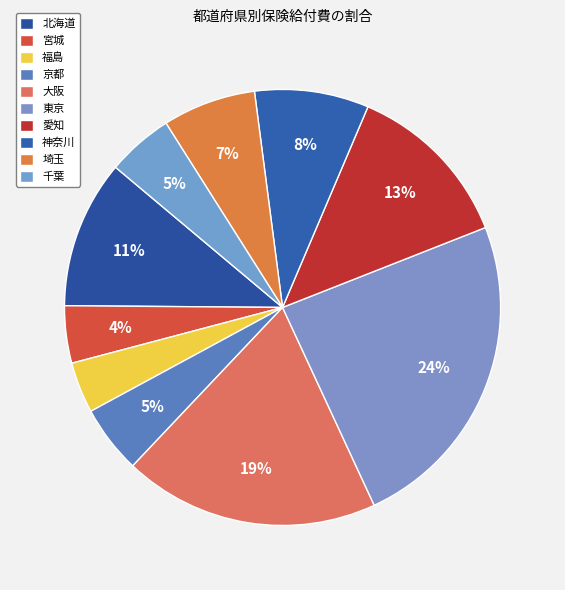

What is the ratio of the value at 京都 to the value at 埼玉?

0.7